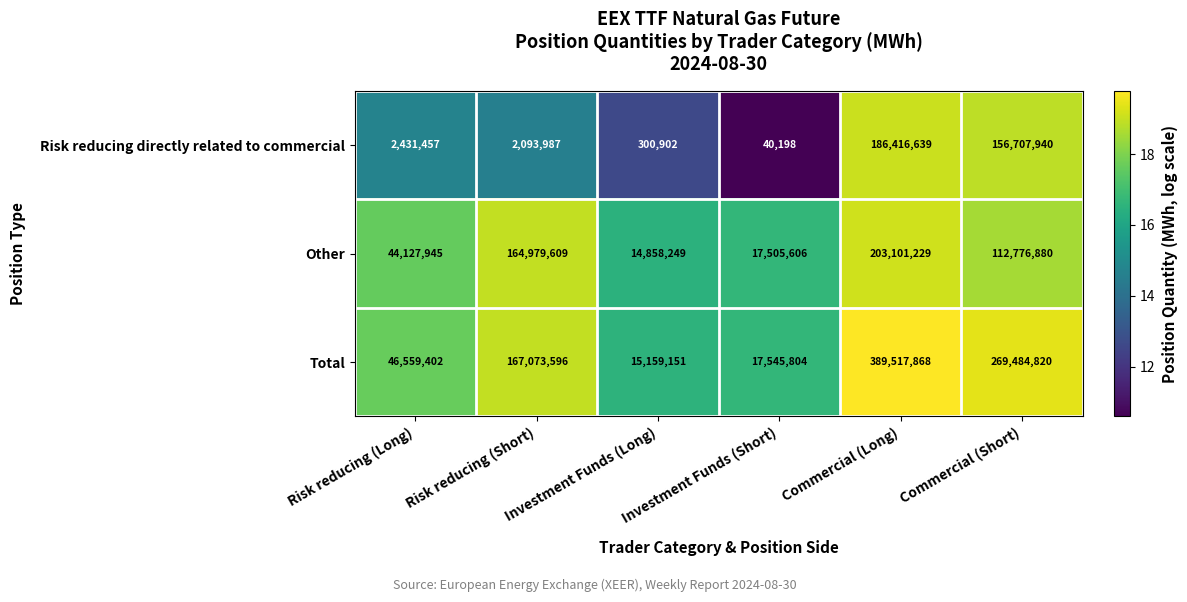

What is the spread (max minus min) of values at Risk reducing (Long)?

44127945